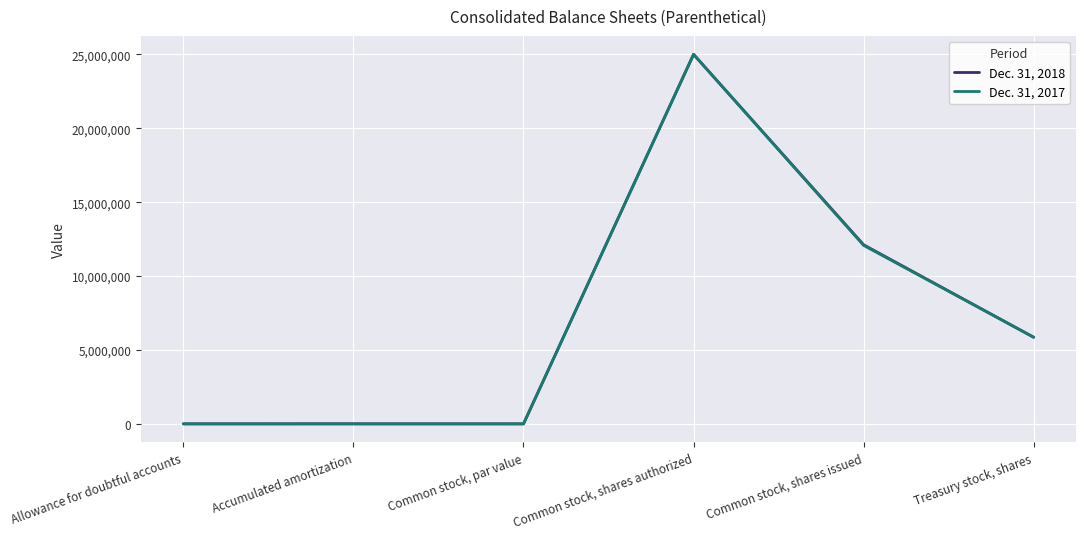

List the series in order of their overall mean, lowest first.

Dec. 31, 2017, Dec. 31, 2018